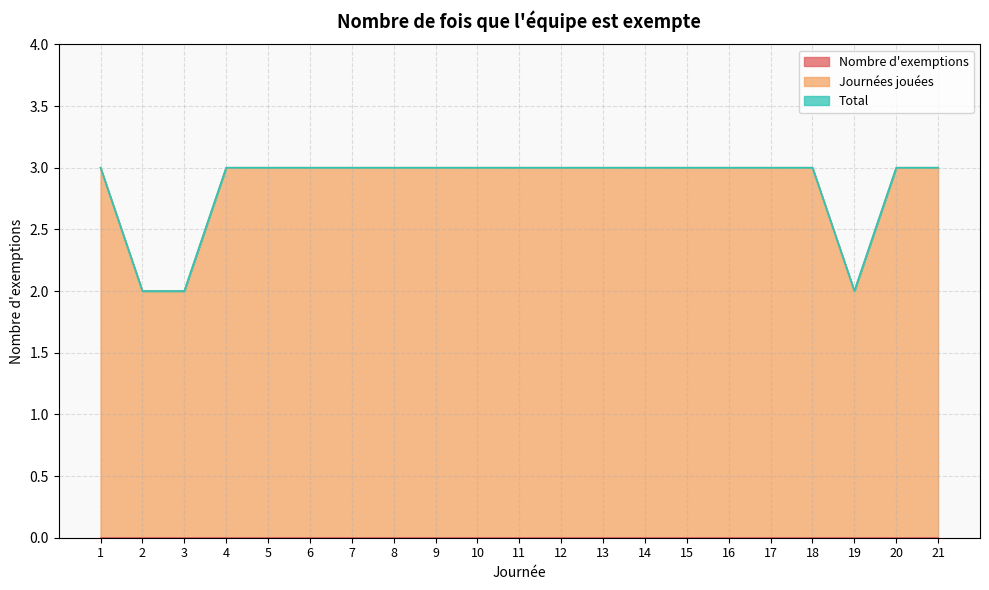

Rank the series at 18 from highest to lowest value.

Journées jouées, Nombre d'exemptions, Total